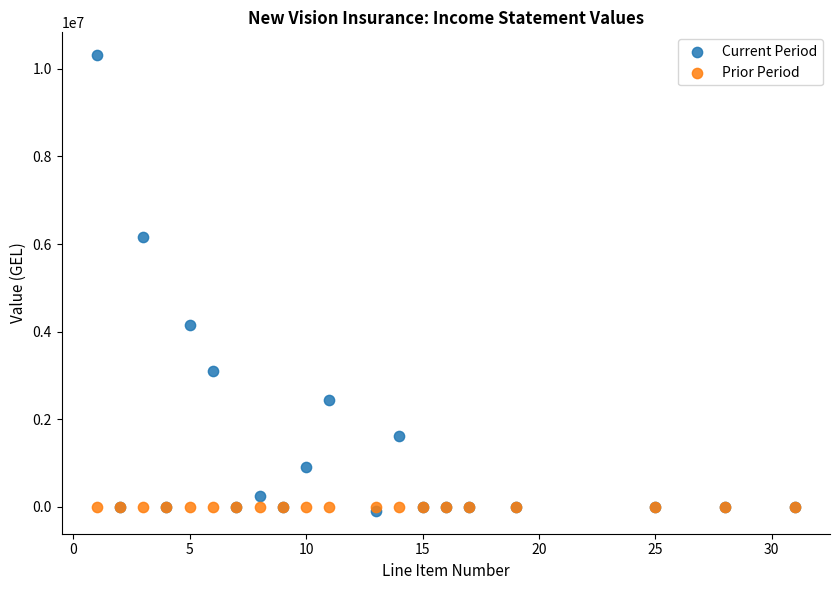

What are all the series names shown in the legend?

Current Period, Prior Period